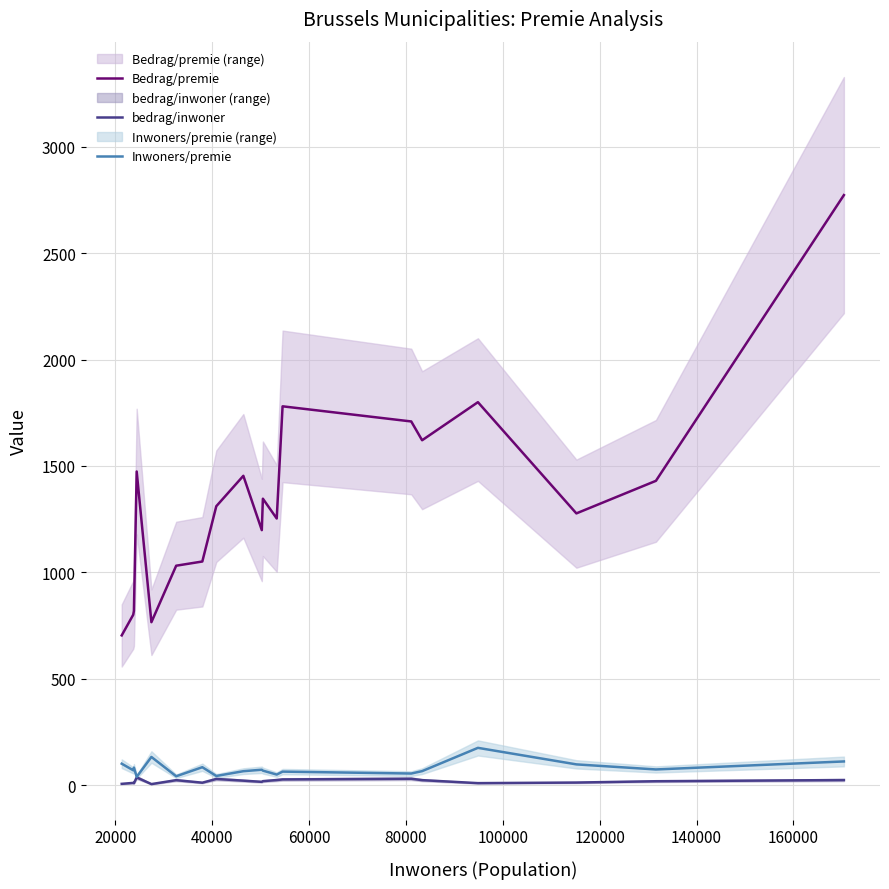

What are all the series names shown in the legend?

Bedrag/premie, bedrag/inwoner, Inwoners/premie